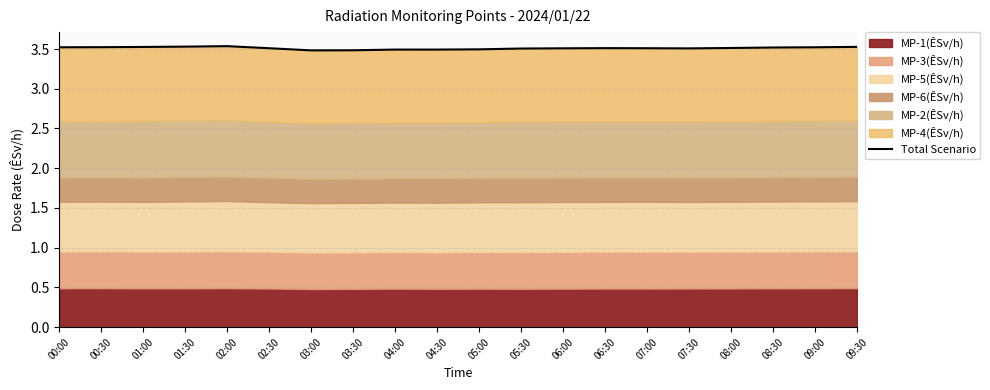

Reading left to right, list all the values displayed in this chart.

00:00=3.5	00:30=3.5	01:00=3.5	01:30=3.5	02:00=3.5	02:30=3.5	03:00=3.5	03:30=3.5	04:00=3.5	04:30=3.5	05:00=3.5	05:30=3.5	06:00=3.5	06:30=3.5	07:00=3.5	07:30=3.5	08:00=3.5	08:30=3.5	09:00=3.5	09:30=3.5